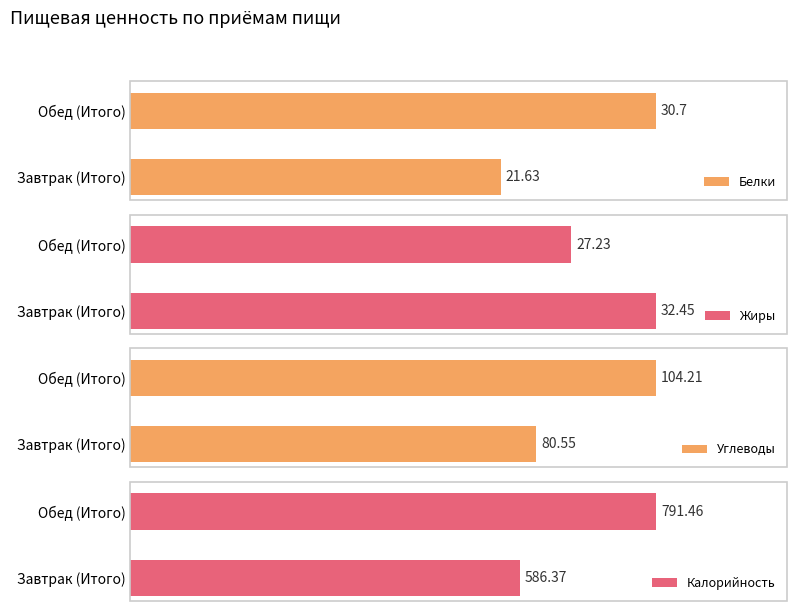

What value does the Углеводы series have at Завтрак (Итого)?

80.5